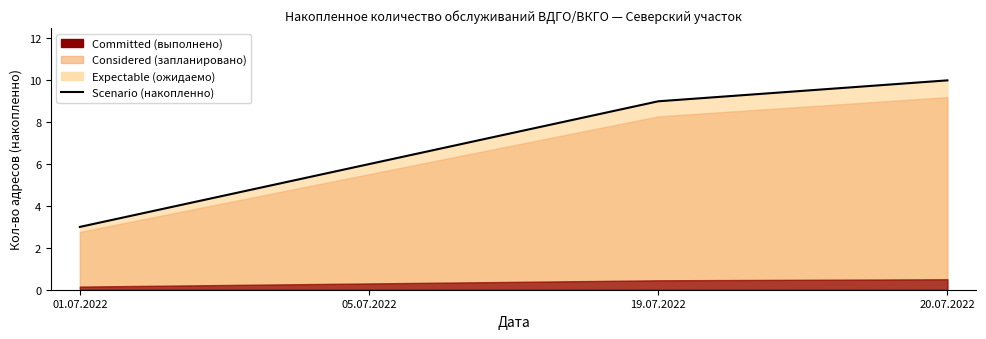

Rank the categories by value from lowest to highest.

01.07.2022, 05.07.2022, 19.07.2022, 20.07.2022